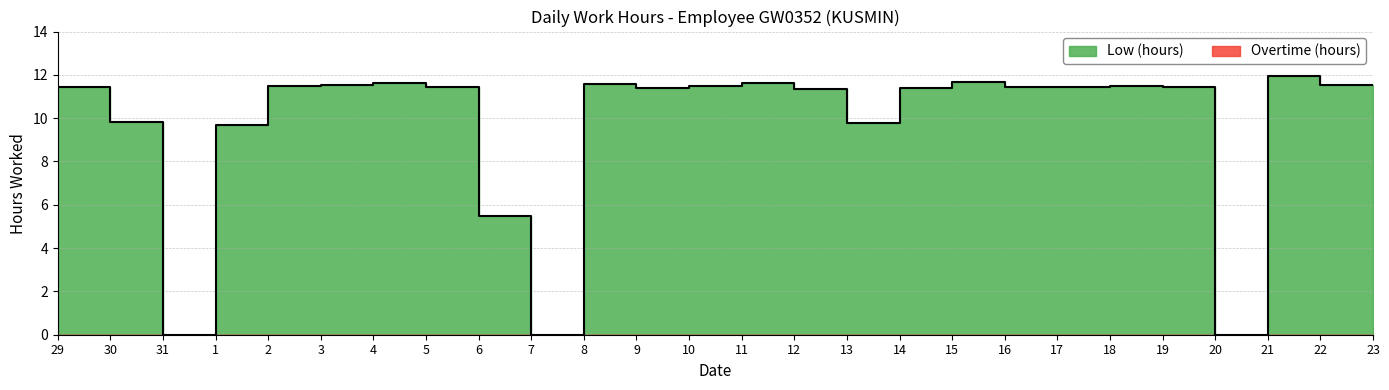

How many interior local valleys (lower than both neighbors) does the data have?

6